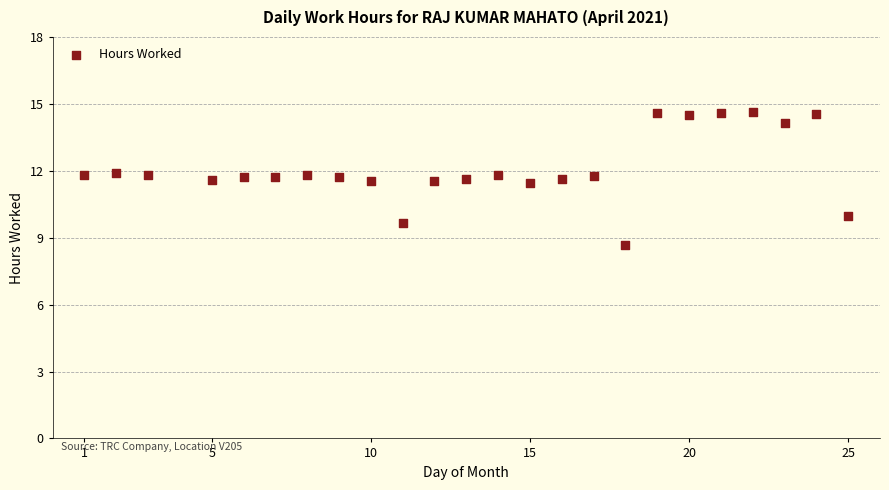

What is the range of X values (max minus min)?

24.0